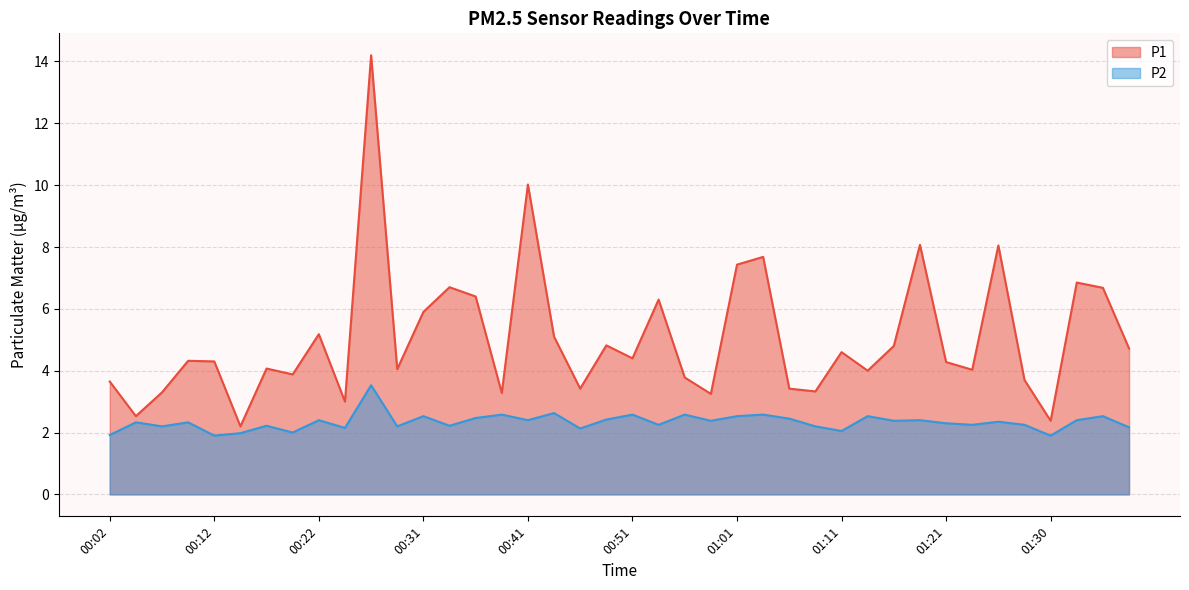

Rank the series at 01:13 from highest to lowest value.

P1, P2